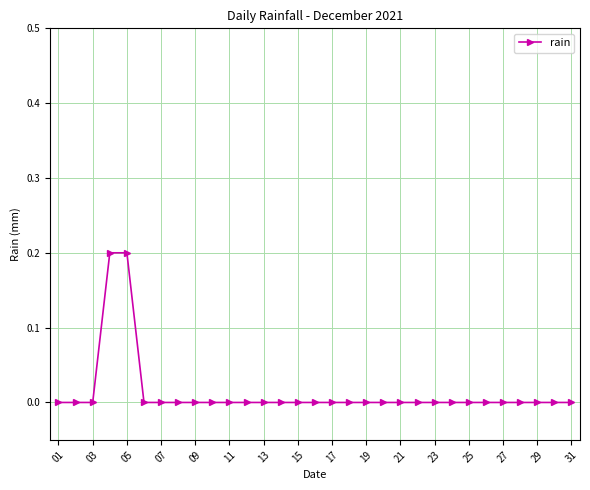

What is the sum of all values?

0.4